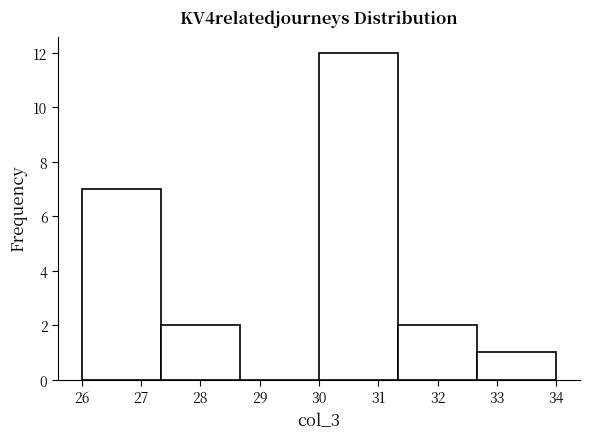

How tall is the bar that spans 26.0 to 27.3 on the x-axis? Neither the bar edges nor the heights are printed on the chart, so give them approximately, as read against the axes.

7